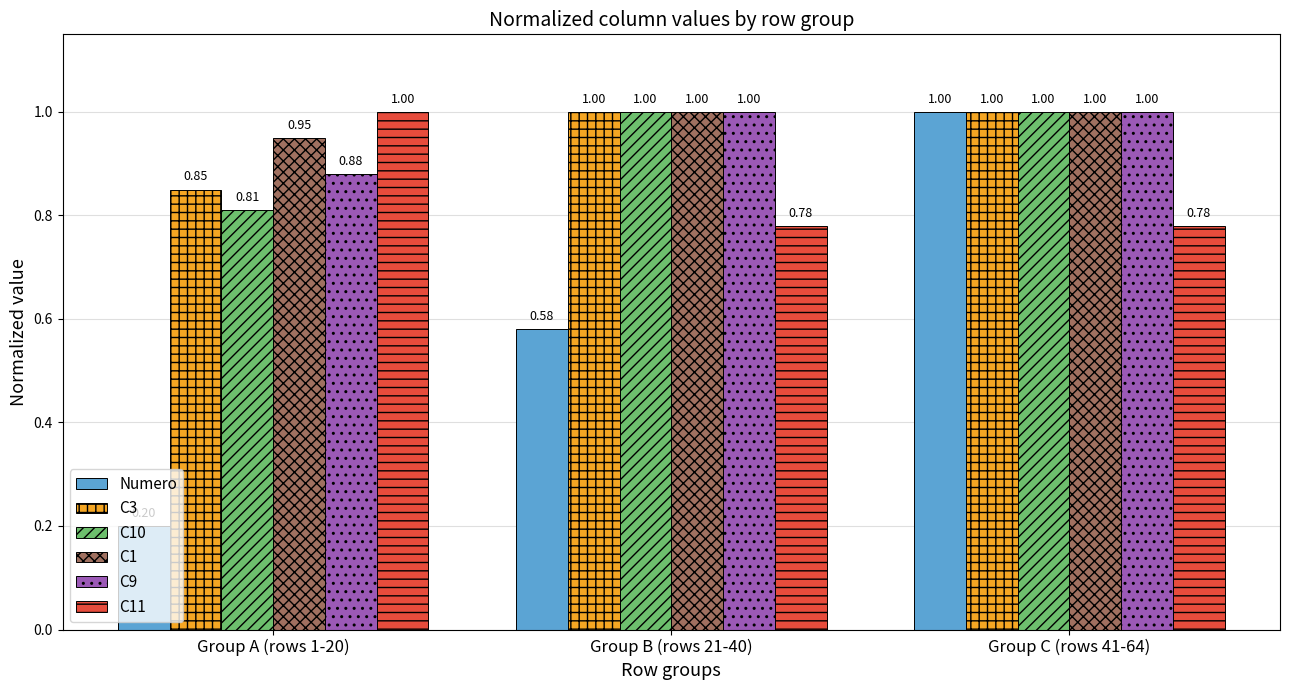

What is the sum of the C3 values at Group C (rows 41-64) and Group A (rows 1-20)?

1.9